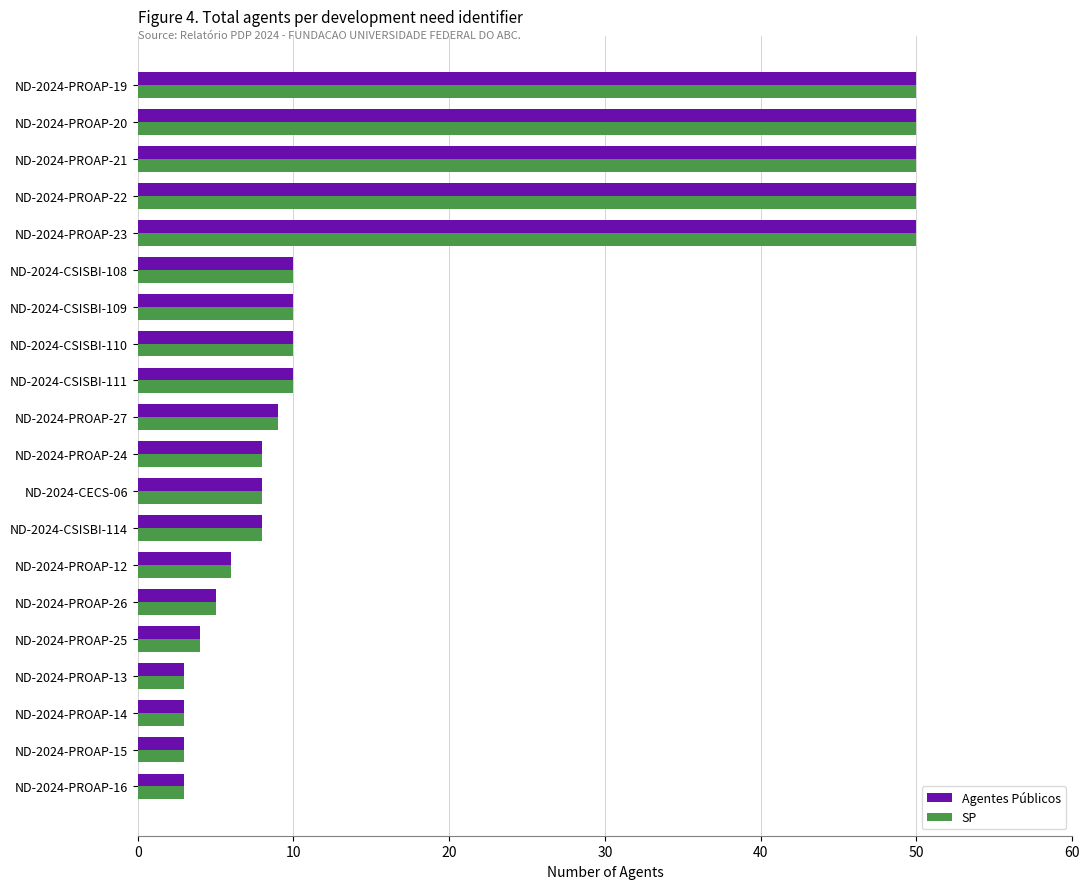

How many data points in SP are less than 9?

10